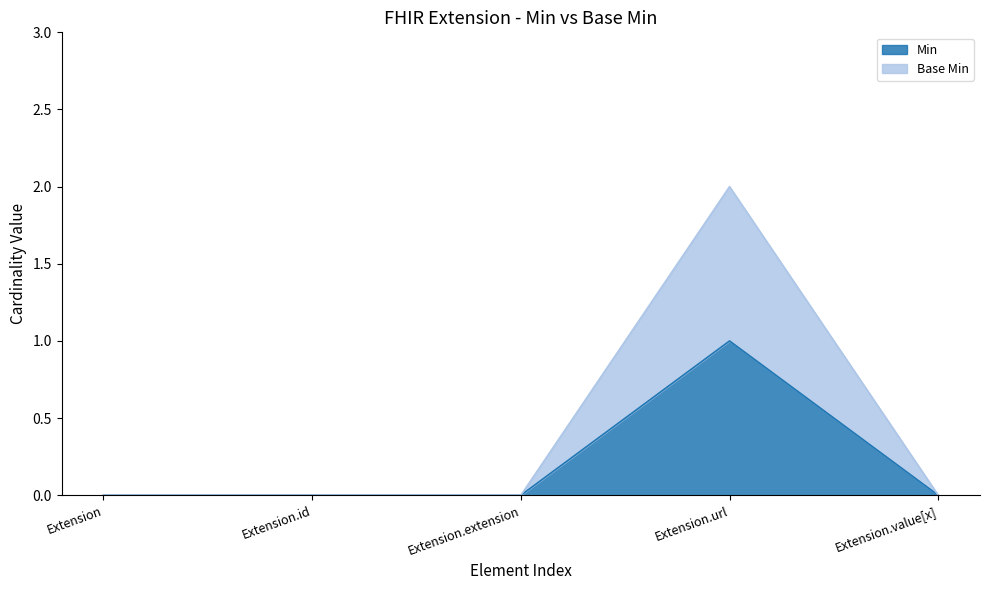

Does the chart have visible grid lines?

No